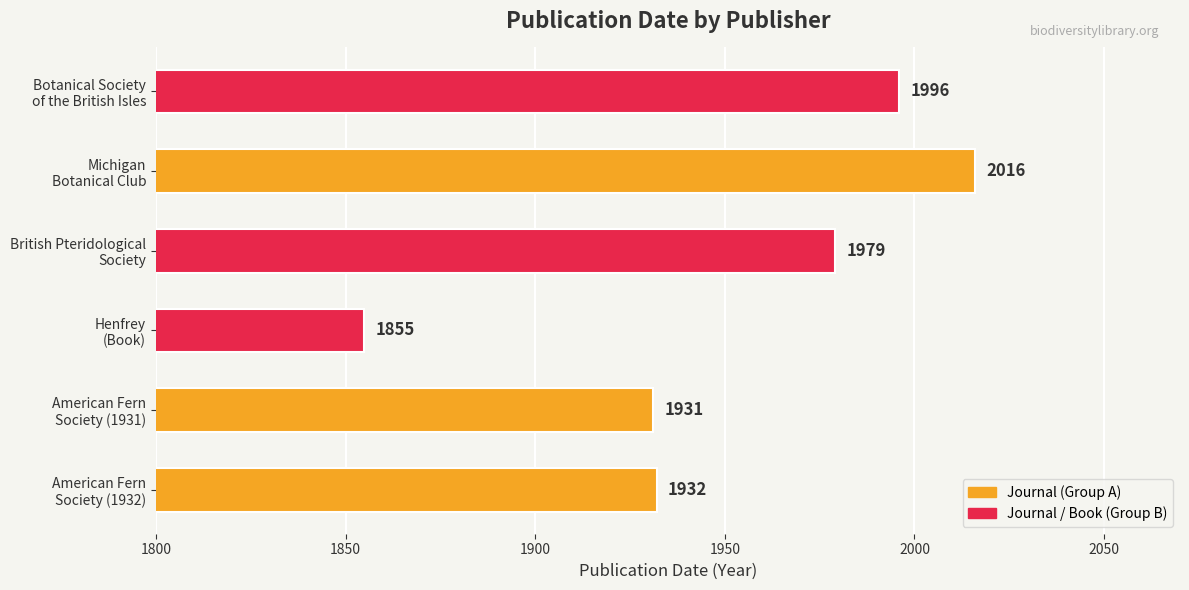

What is the difference between the second highest and second lowest values?

65